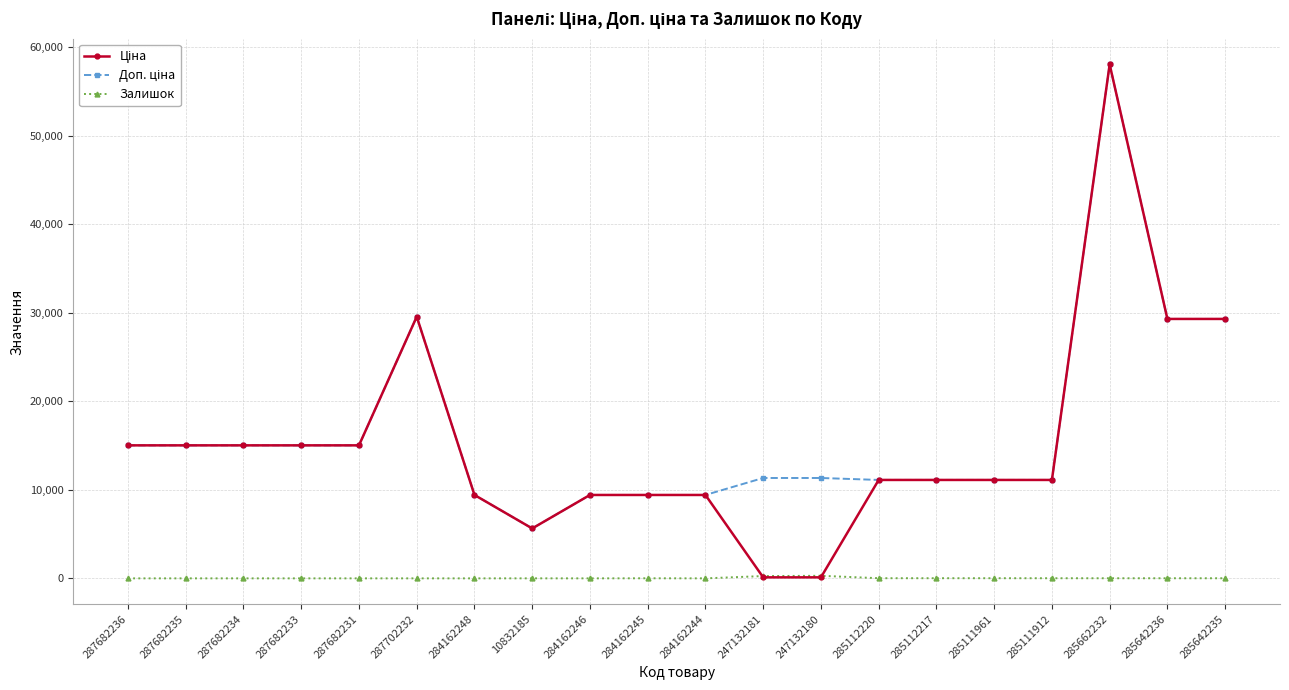

What is the total value across all series at 287702232?

59097.9